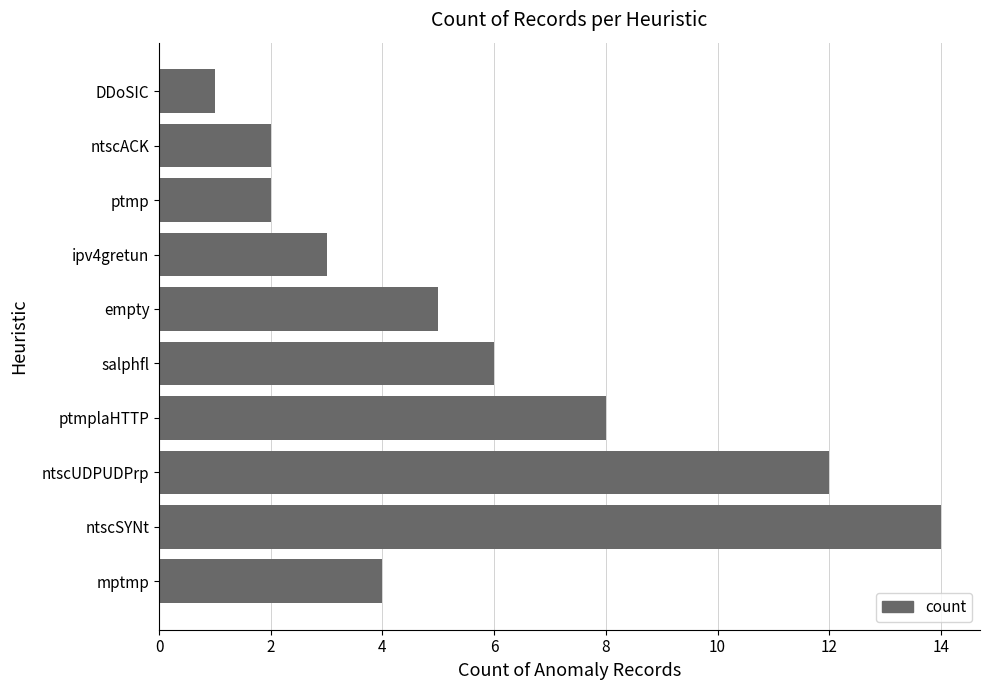

True or false: the data shows 6 at mptmp.

False